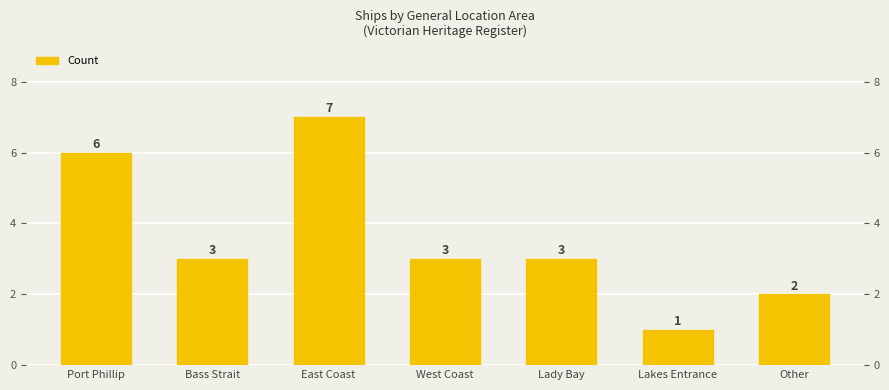

What position from the left is Other?

7